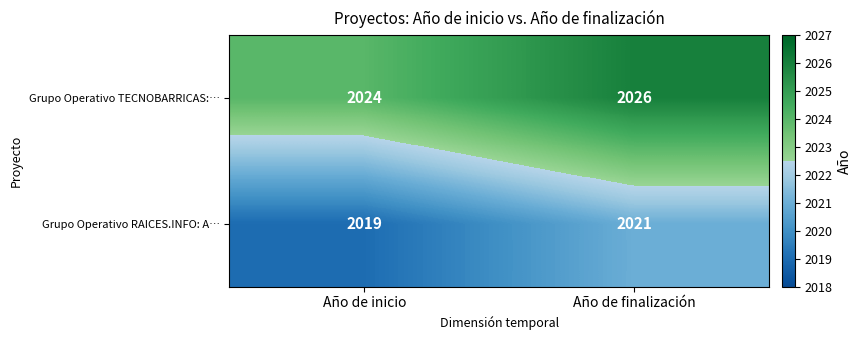

What is the sum of the Grupo Operativo TECNOBARRICAS:… values at Año de finalización and Año de inicio?

4050